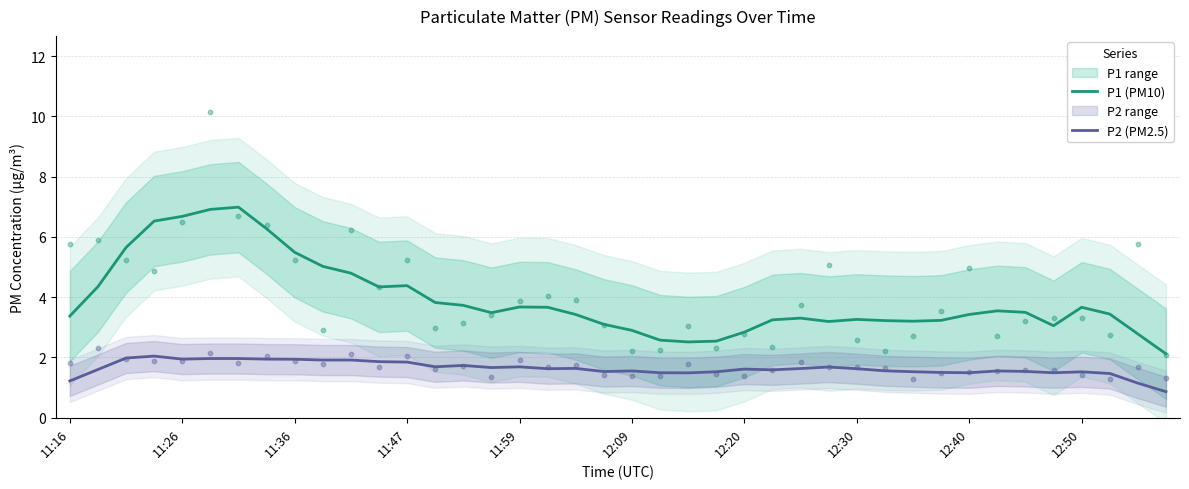

Which series has the widest spread of Y values?

P1 (PM10)